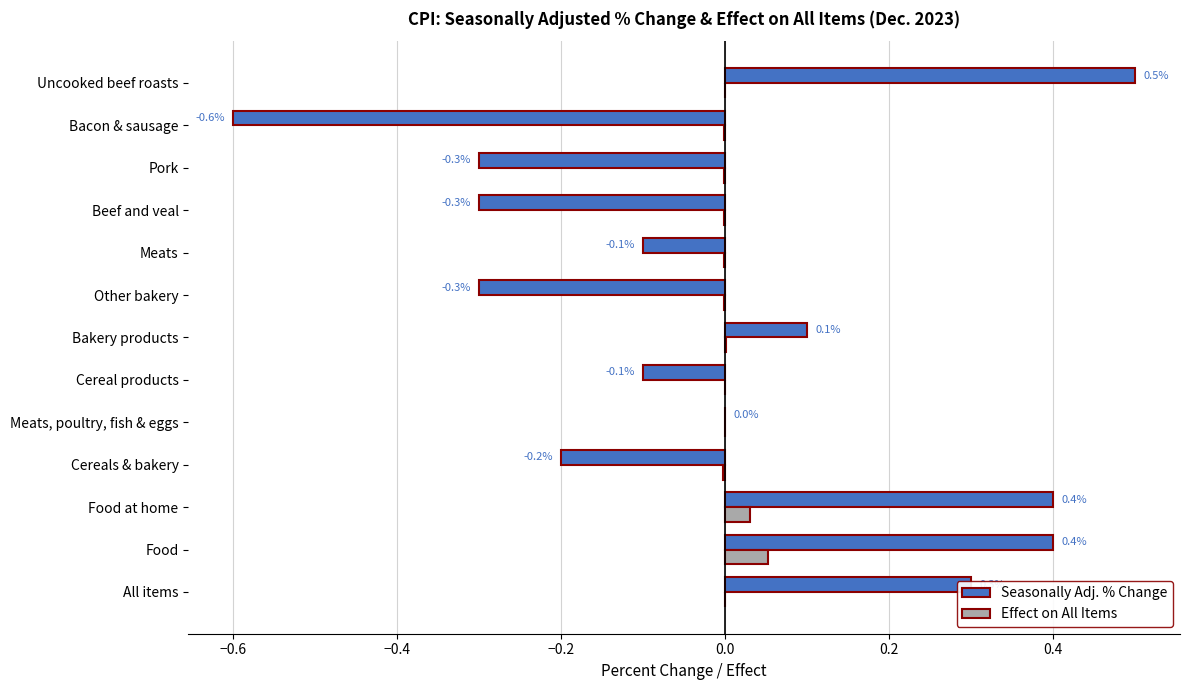

Which category has the highest value in the Effect on All Items series?

Food